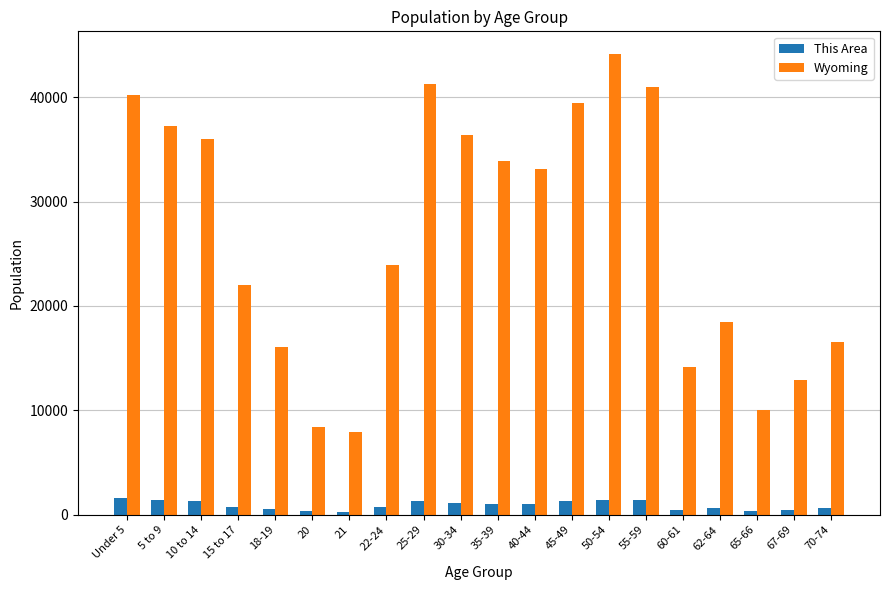

What is the average value of the This Area series?

910